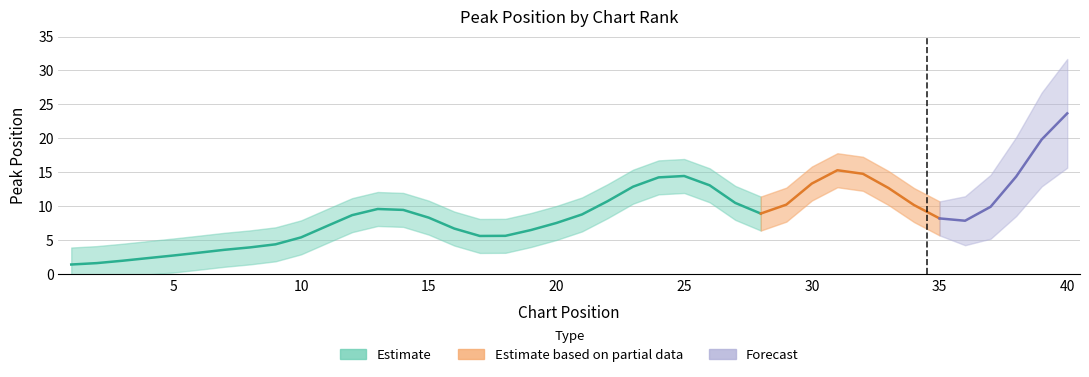

True or false: Peak Position has more than 2 points higher than both neighbors.

True